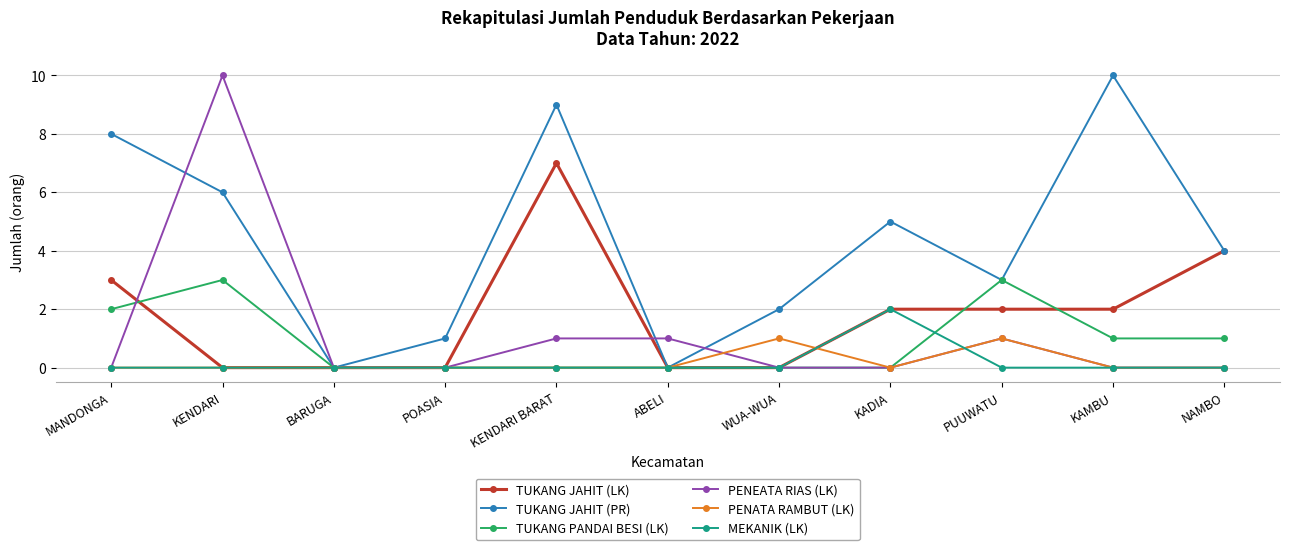

Is the value of PENEATA RIAS (LK) at NAMBO greater than the value of TUKANG JAHIT (LK) at NAMBO?

No